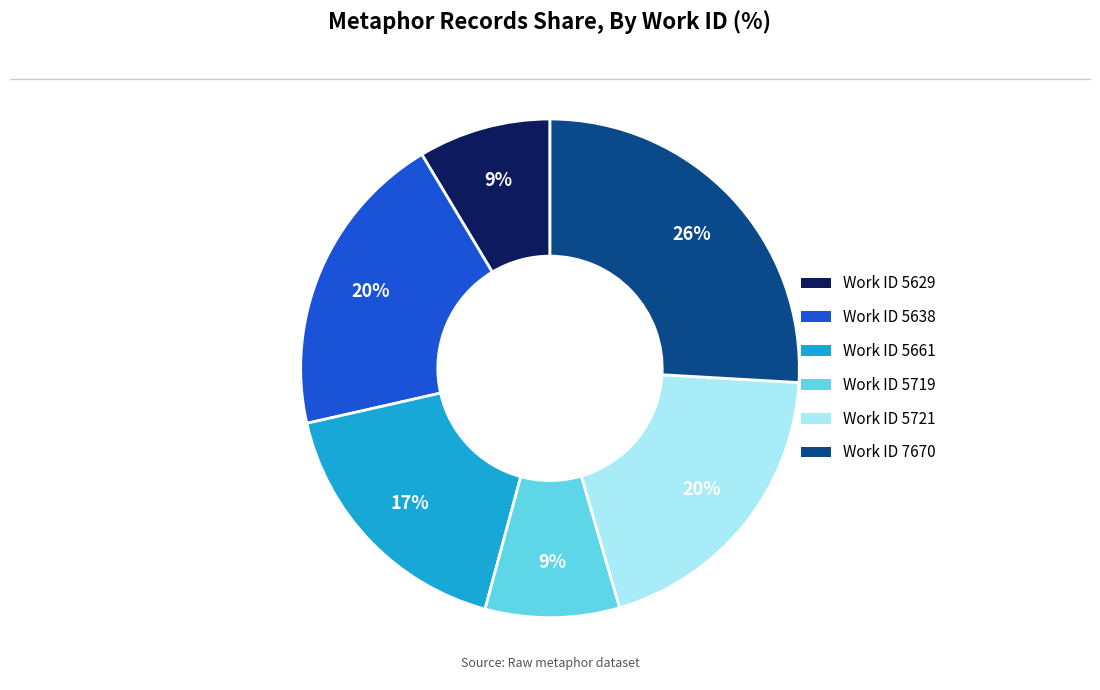

To the nearest percent, what is the difference between the largest and smallest slice percentages?

17%